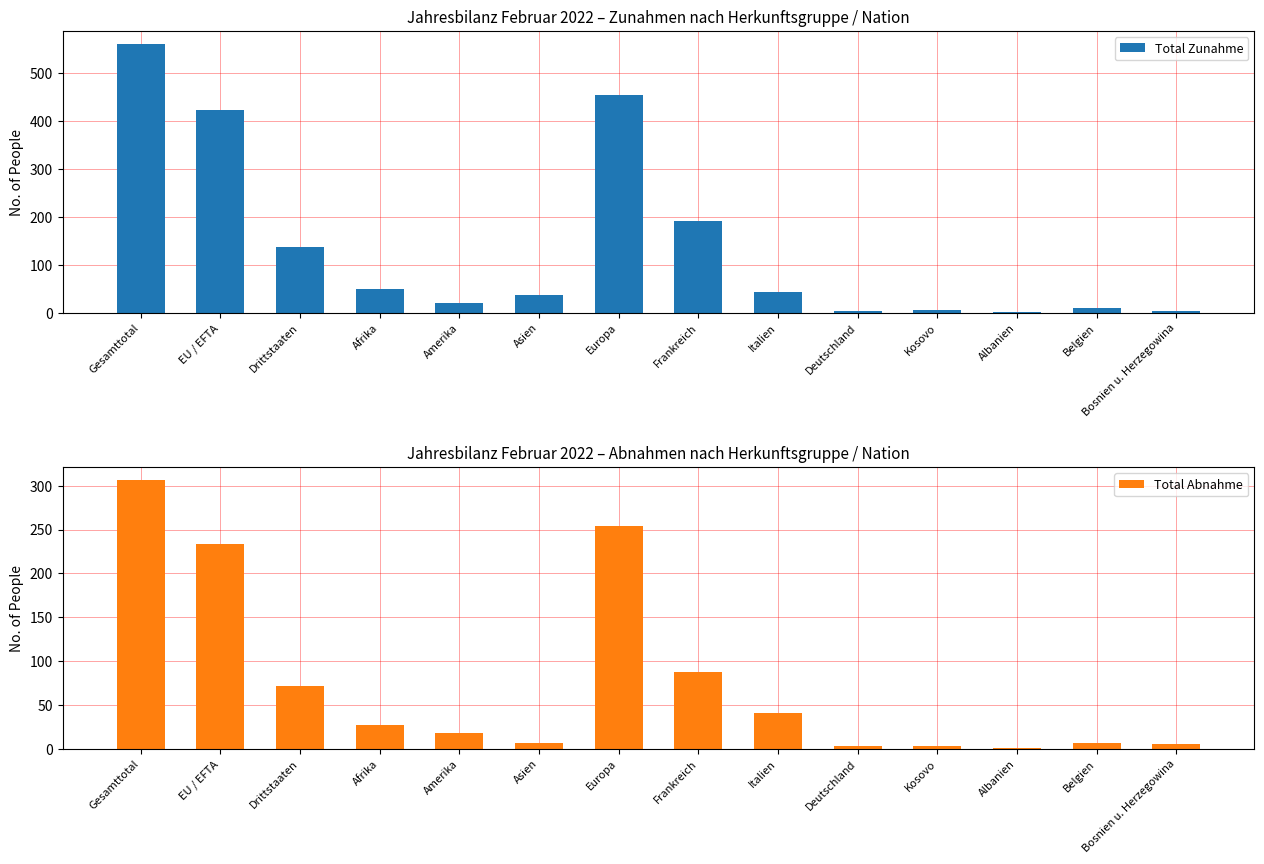

At which label does Total Abnahme reach its peak?

Gesamttotal